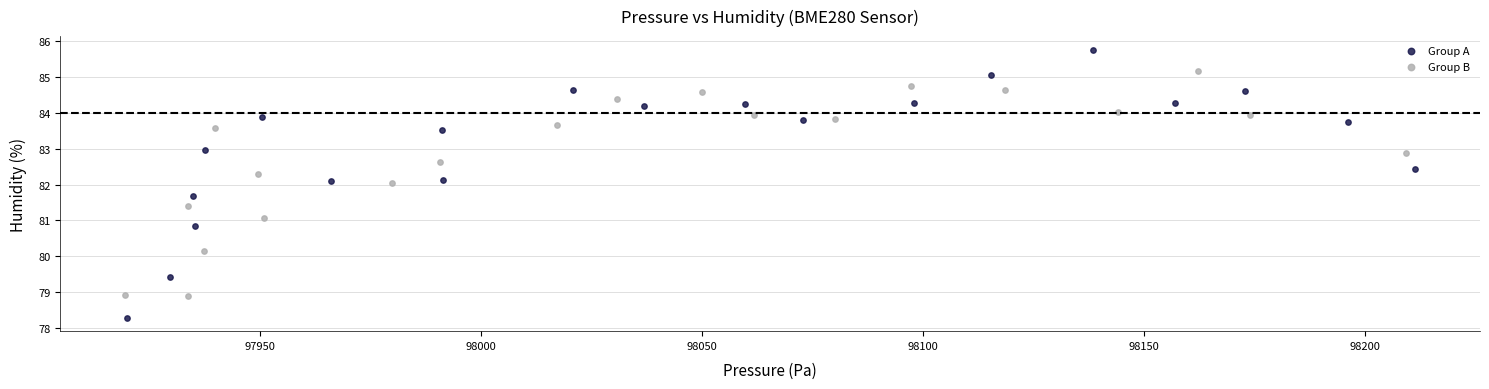

Which series has the largest Y range (max minus min)?

Group A